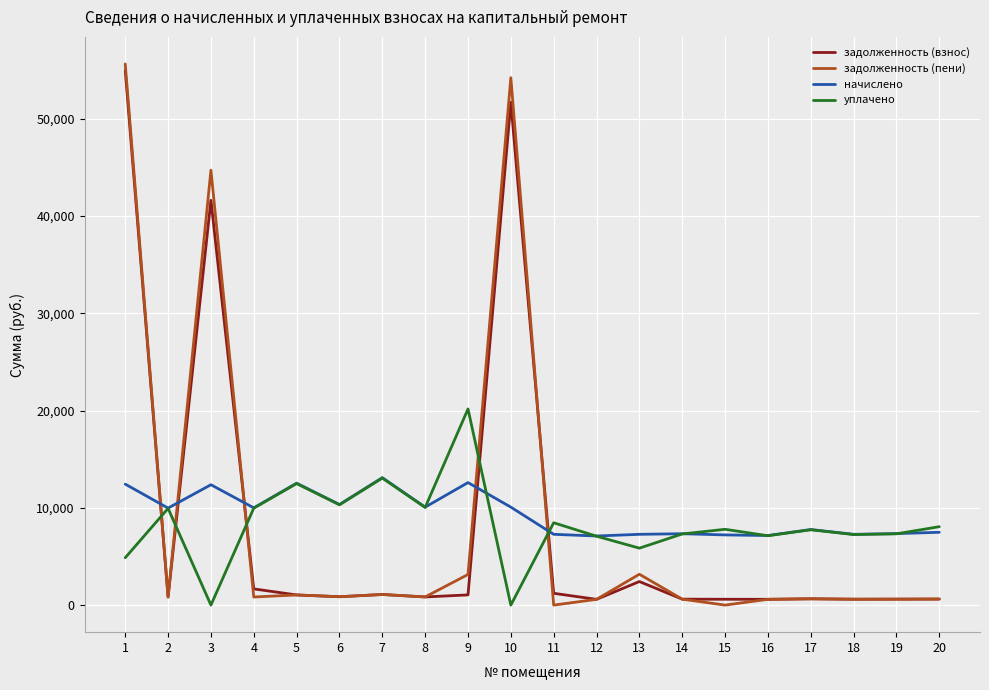

The value of уплачено at 3 is 13970.1. True or false?

False